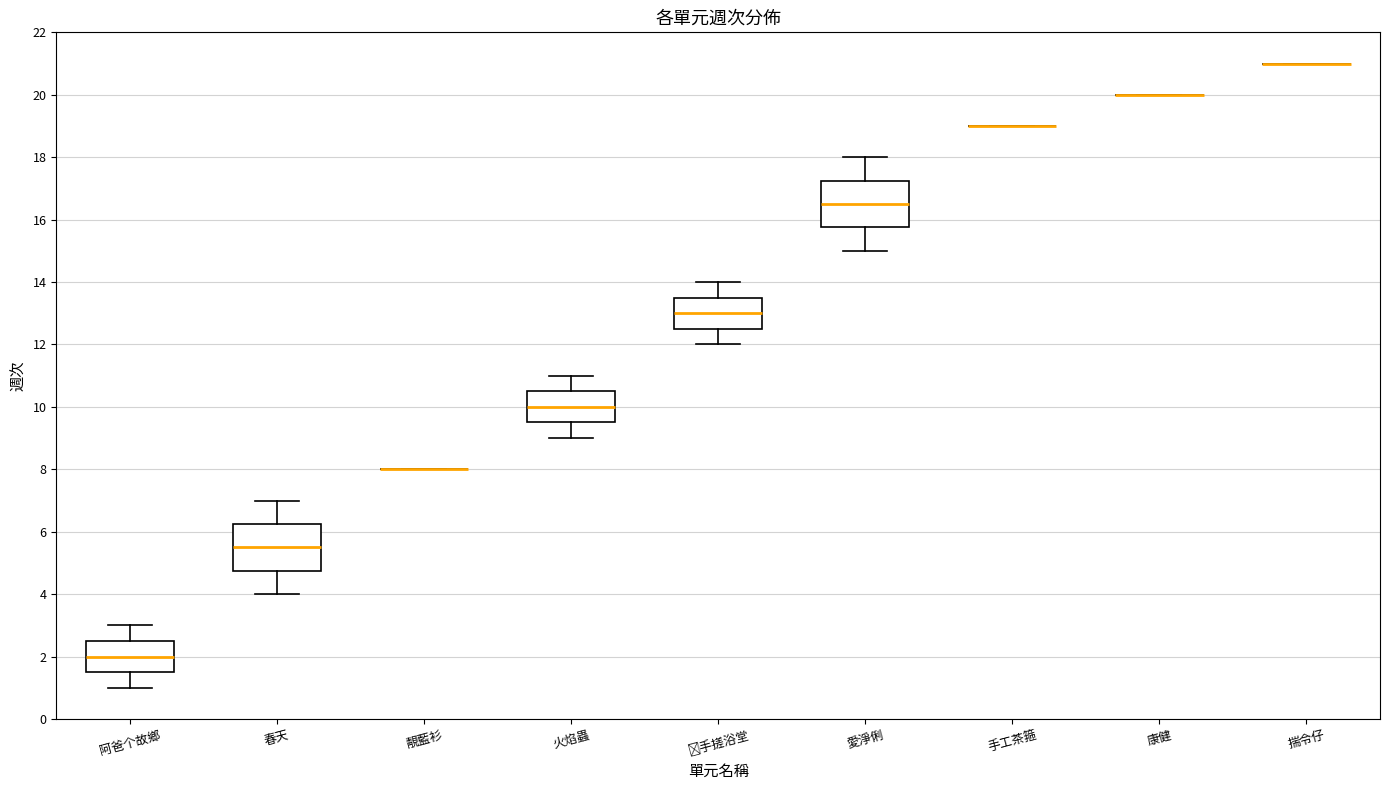

Reading left to right, read every box against the y-axis: the position of its median line, the range the box covers, and the ends of its whiskers. The values are not printed on the chart, so give them approximately, as read against the axis.

阿爸个故鄉: median 2.0, box 1.6 to 2.6, whiskers 1.0 to 3.0
春天: median 5.6, box 4.8 to 6.2, whiskers 4.0 to 7.0
靚藍衫: box collapsed to a line at 8.0, whiskers 8.0 to 8.0
火焰蟲: median 10.0, box 9.6 to 10.6, whiskers 9.0 to 11.0
𢯭手搓浴堂: median 13.0, box 12.6 to 13.6, whiskers 12.0 to 14.0
愛淨俐: median 16.6, box 15.8 to 17.2, whiskers 15.0 to 18.0
手工茶箍: box collapsed to a line at 19.0, whiskers 19.0 to 19.0
康健: box collapsed to a line at 20.0, whiskers 20.0 to 20.0
揣令仔: box collapsed to a line at 21.0, whiskers 21.0 to 21.0